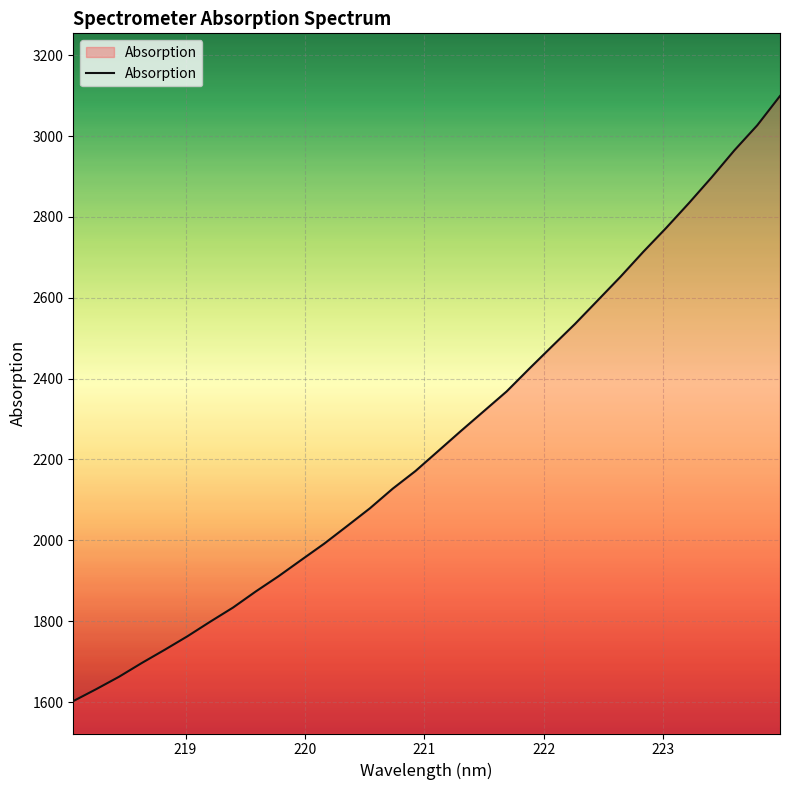

Does the chart have visible grid lines?

Yes